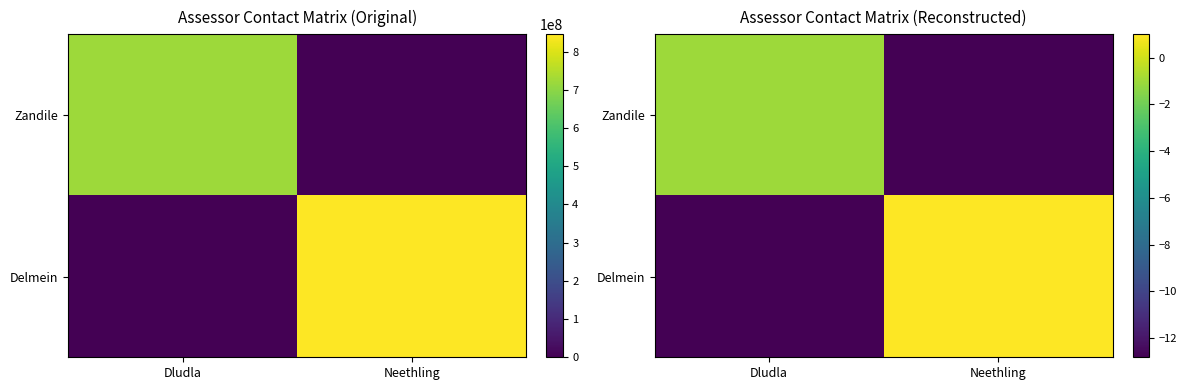

The Zandile series shows -1.7 at Dludla. True or false?

False